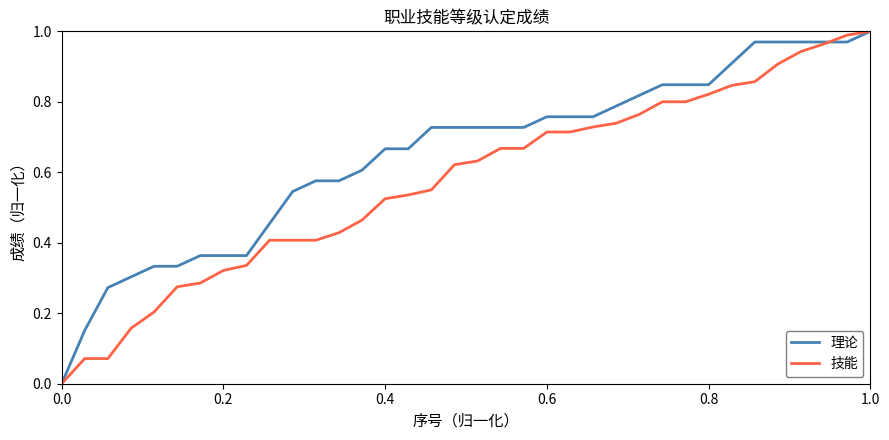

Which series has the largest total across all categories?

理论